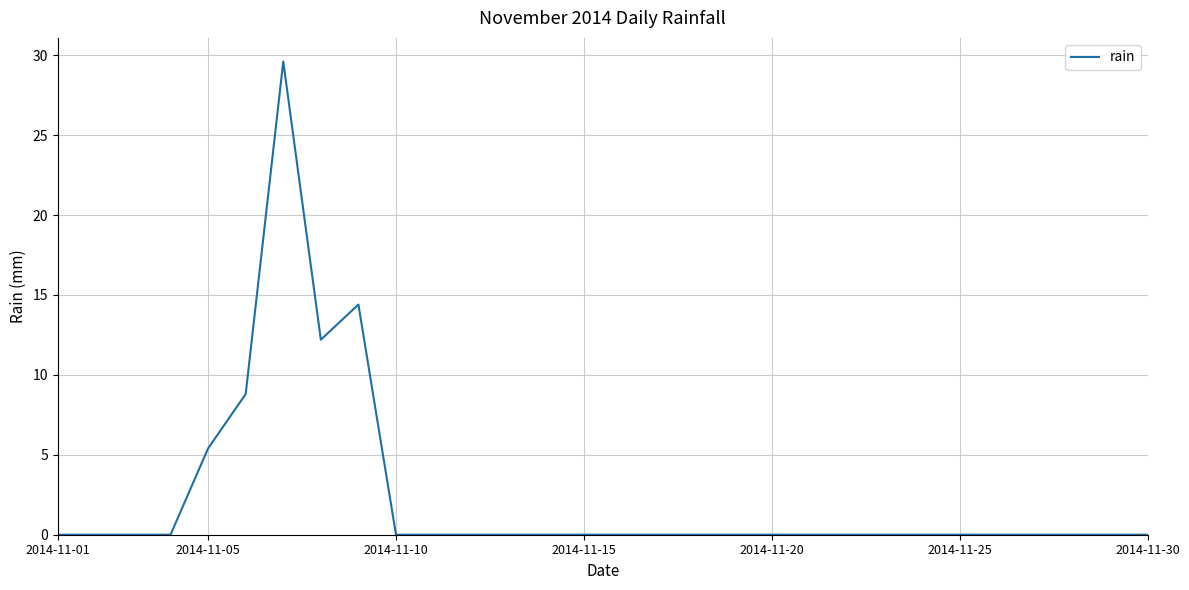

What is the difference between the maximum and minimum values?

29.6